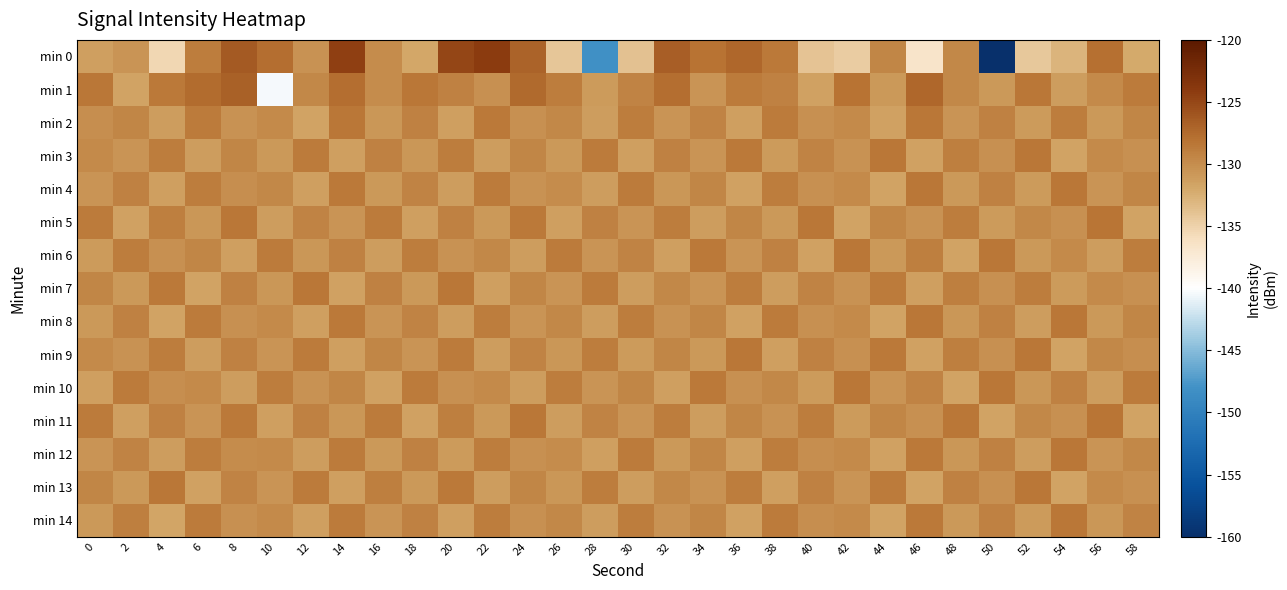

What is the spread (max minus min) of values at 18?

3.6